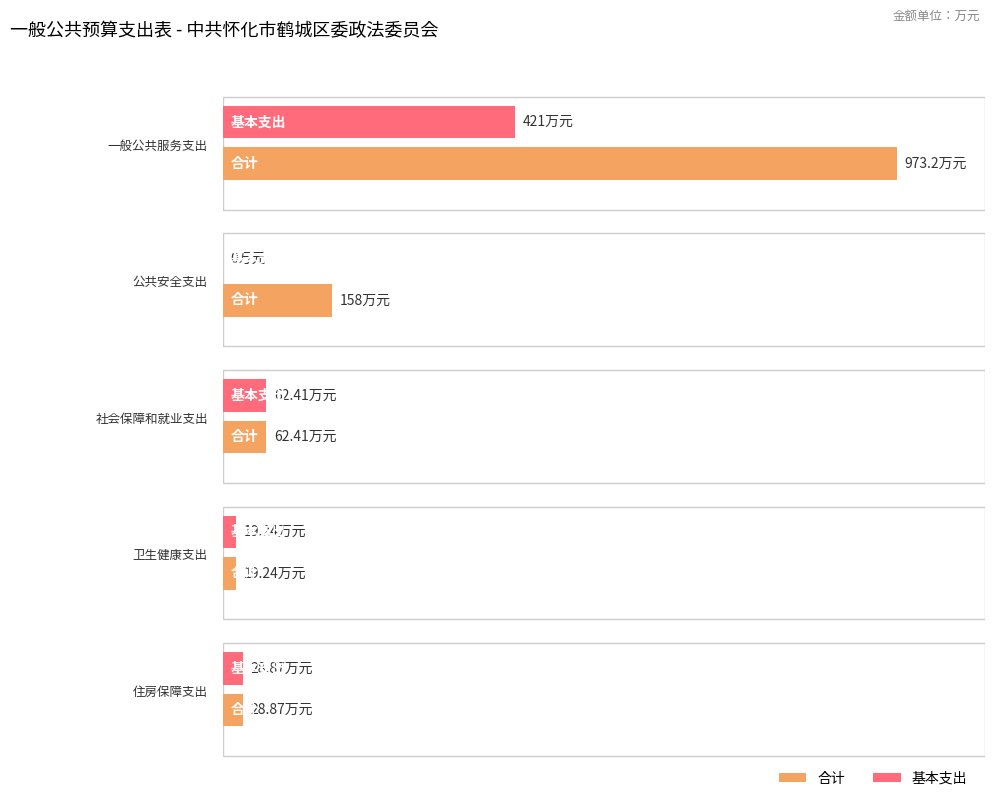

How many values in the 基本支出 series exceed 28?

3